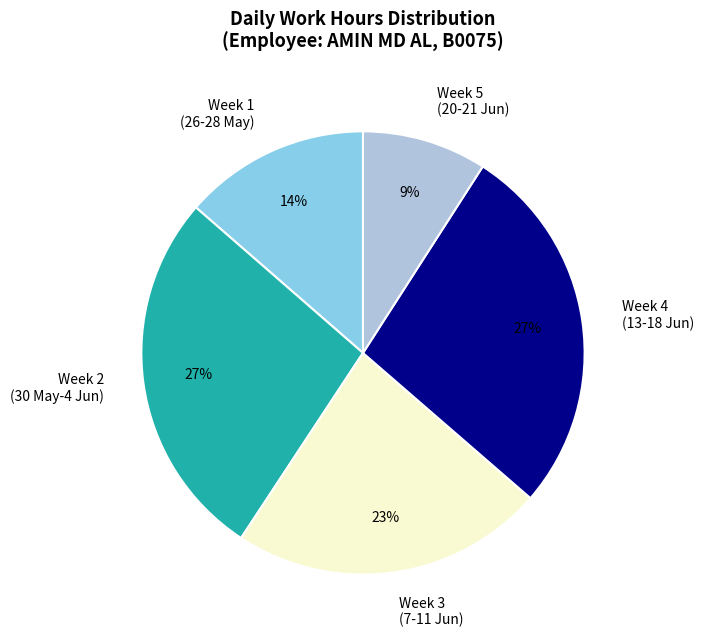

What percentage is the Week 5 (20-21 Jun) slice, to the nearest percent?

9%